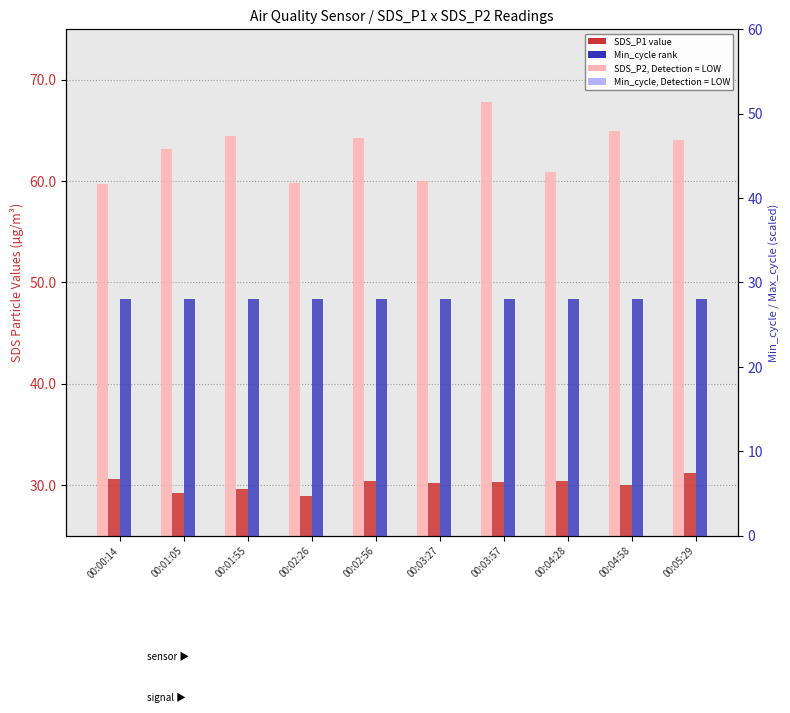

At how many categories does at least one series exceed 55?

10